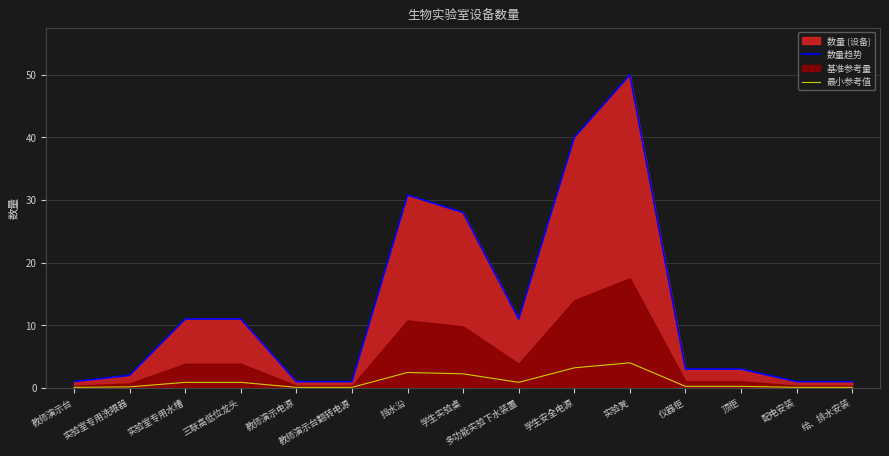

How many interior local valleys does the 最小参考值 series have?

1